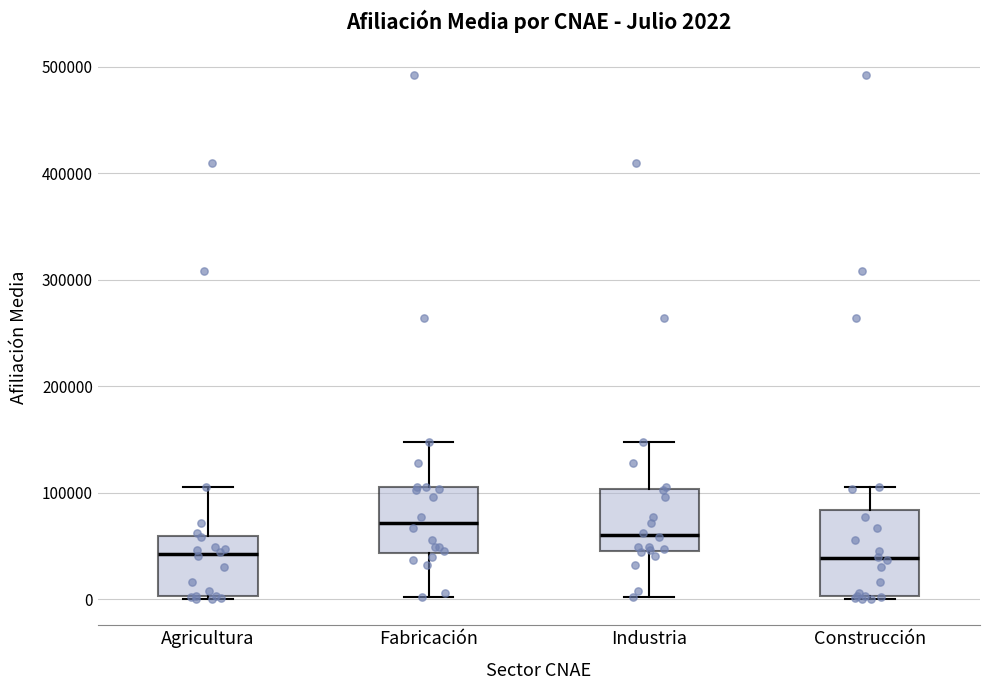

Comparing the boxes themselves (not the whiskers), which one is the tallest?

Construcción